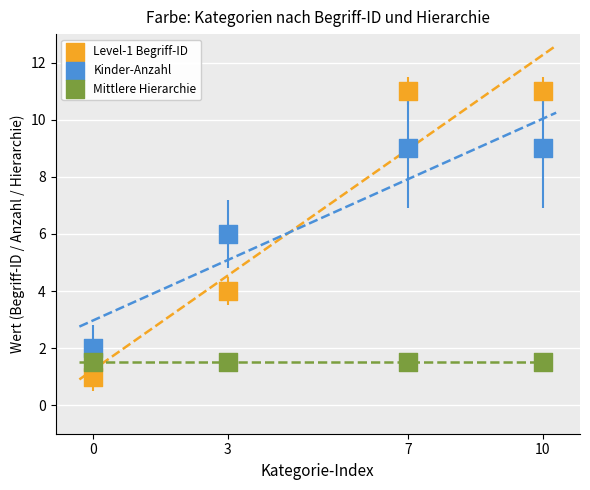

Which series reaches the maximum Y coordinate?

Level-1 Begriff-ID